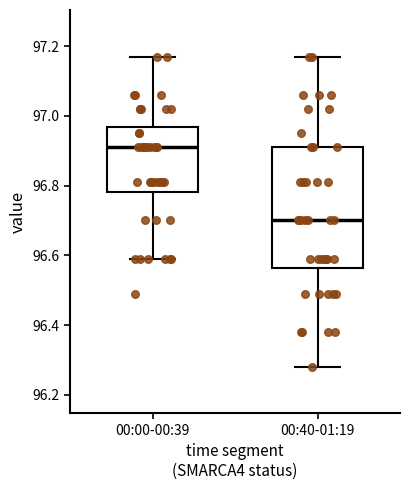

Reading left to right, transcribe this box plot: for each box, give where its median line is, the range the box spans, and where its two whiskers end, as read against the y-axis. The values are not printed on the chart, so give them approximately, as read against the axis.

00:00-00:39: median 96.92, box 96.78 to 96.96, whiskers 96.60 to 97.18
00:40-01:19: median 96.70, box 96.56 to 96.92, whiskers 96.28 to 97.18